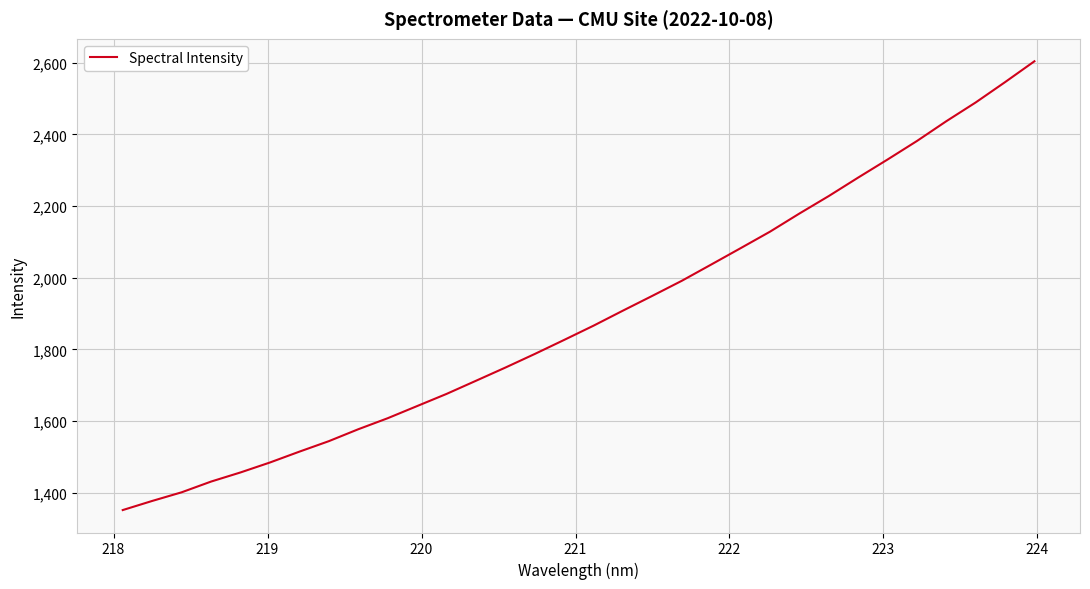

What is the maximum value shown in the chart?

2604.4